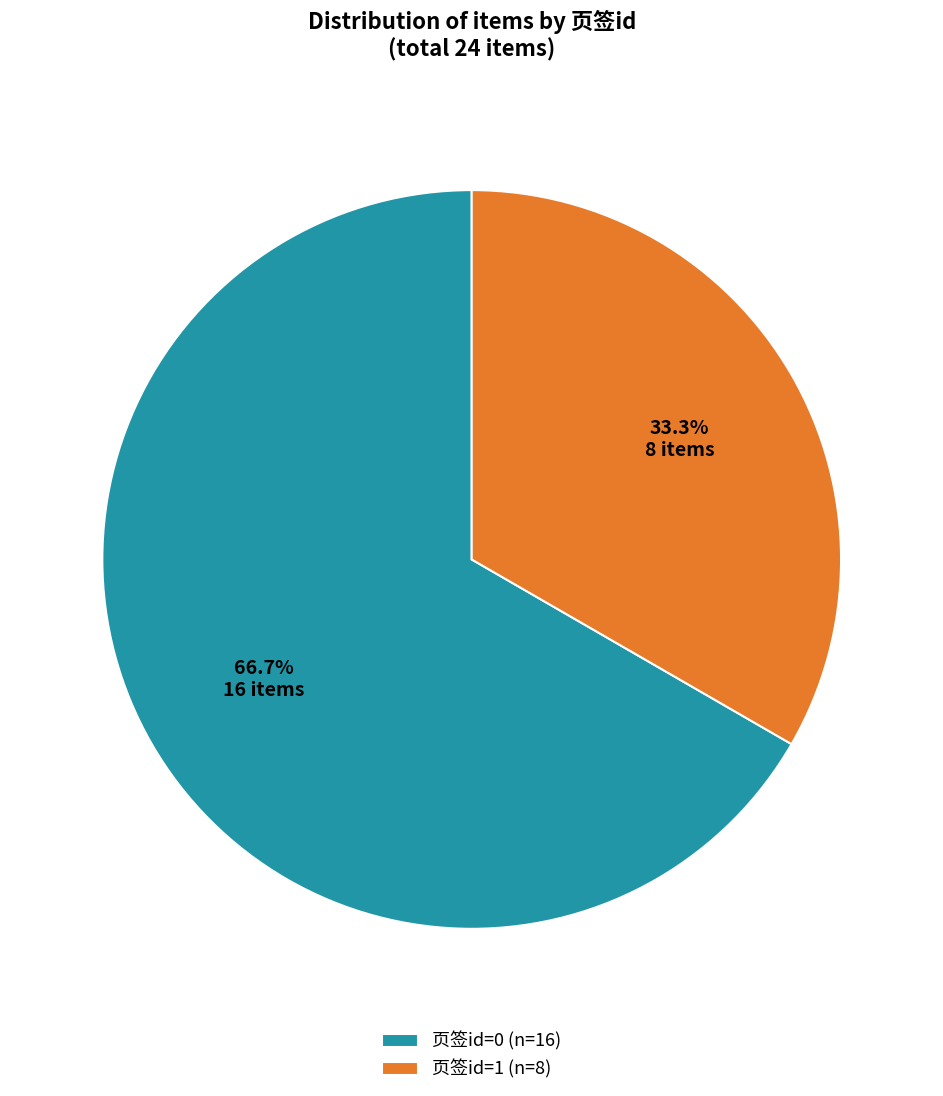

True or false: 页签id=0 accounts for 67% of the total.

True